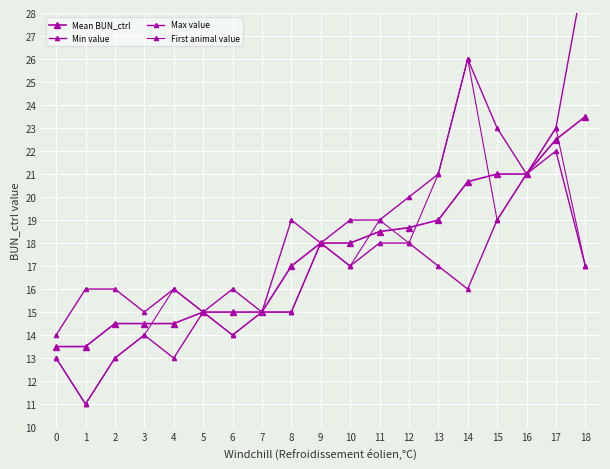

Rank the series by their maximum value, from lowest to highest.

Min value, Mean BUN_ctrl, First animal value, Max value